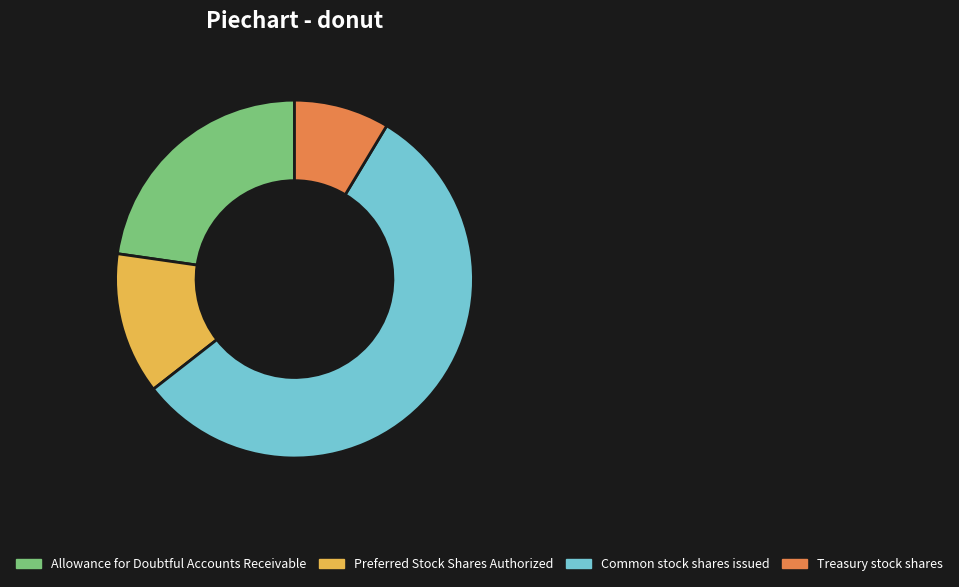

Which has a higher value, Common stock shares issued or Preferred Stock Shares Authorized?

Common stock shares issued